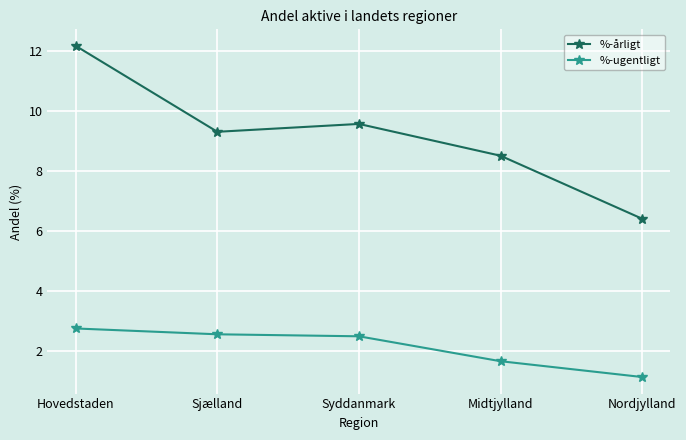

How many data points in %-ugentligt are above 2?

3